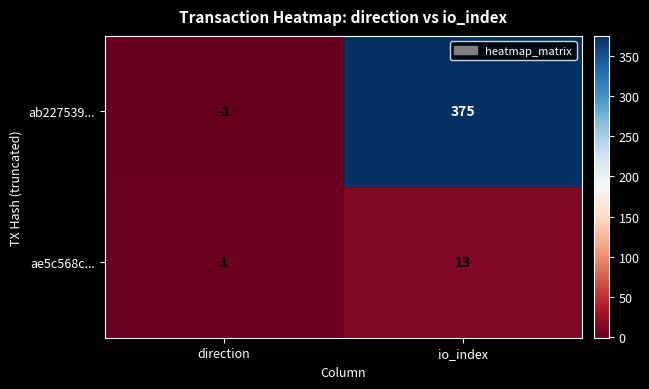

Which series has the largest range (max minus min)?

ab227539...